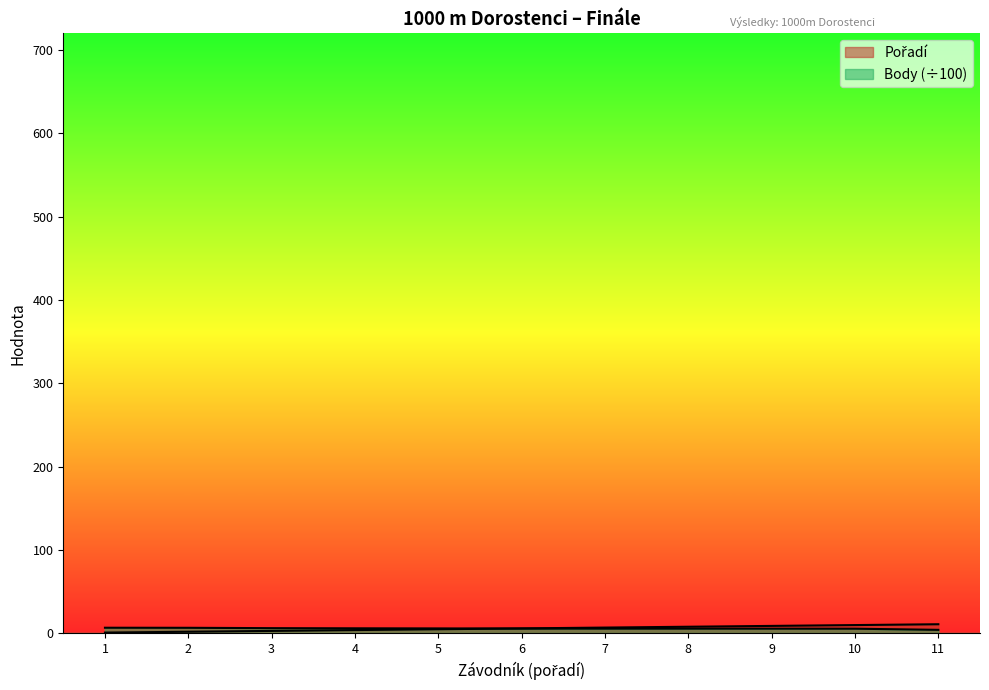

How many lines are shown in the chart?

2